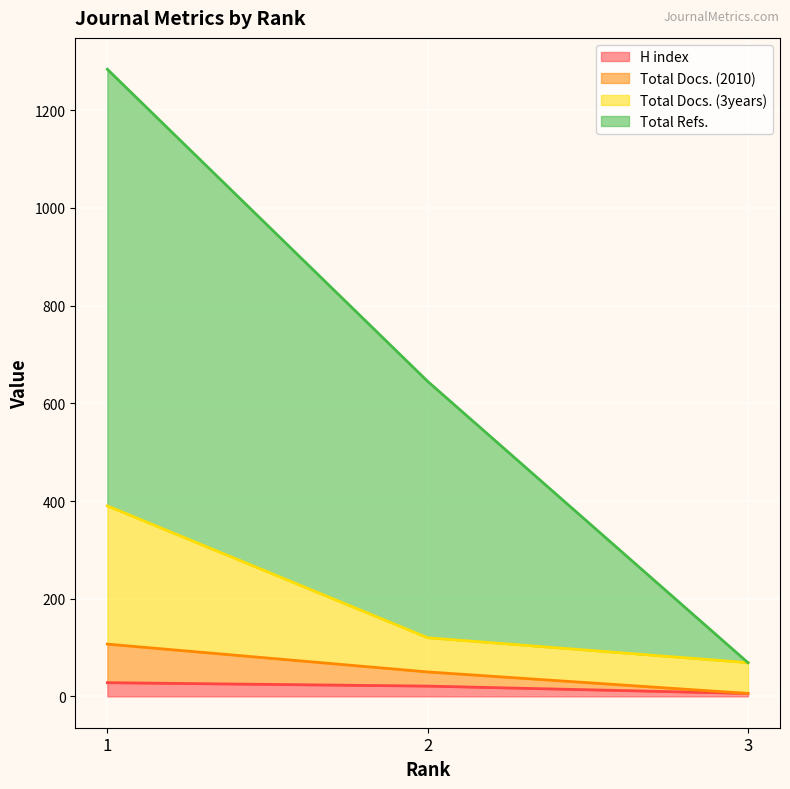

Which label corresponds to the largest value in the chart?

1